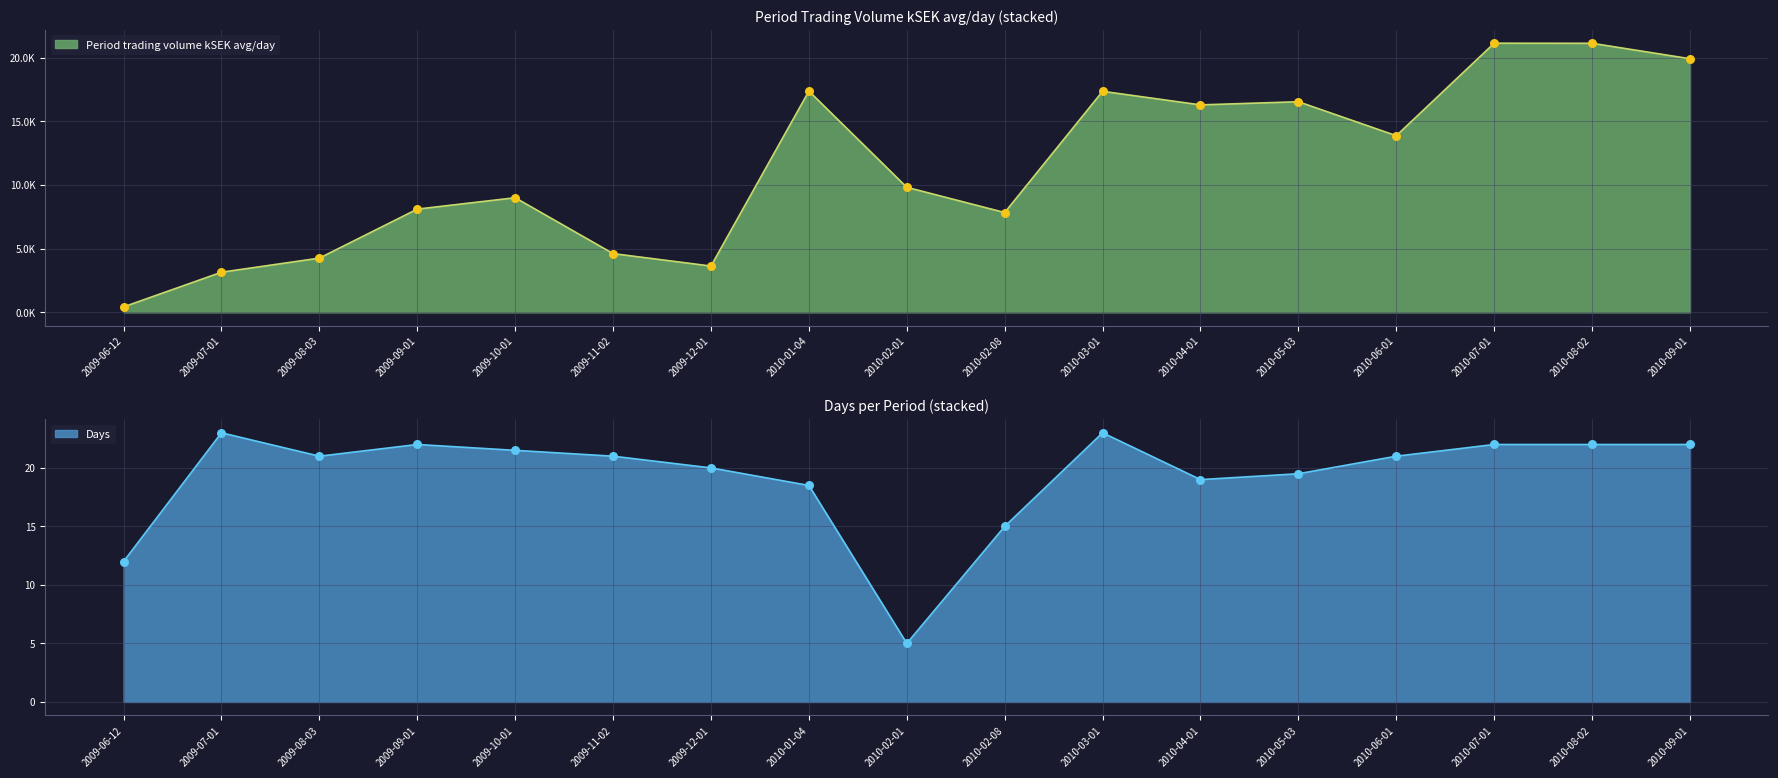

Is the value of Period trading volume kSEK avg/day at 2010-02-01 greater than the value of Days at 2010-04-01?

Yes